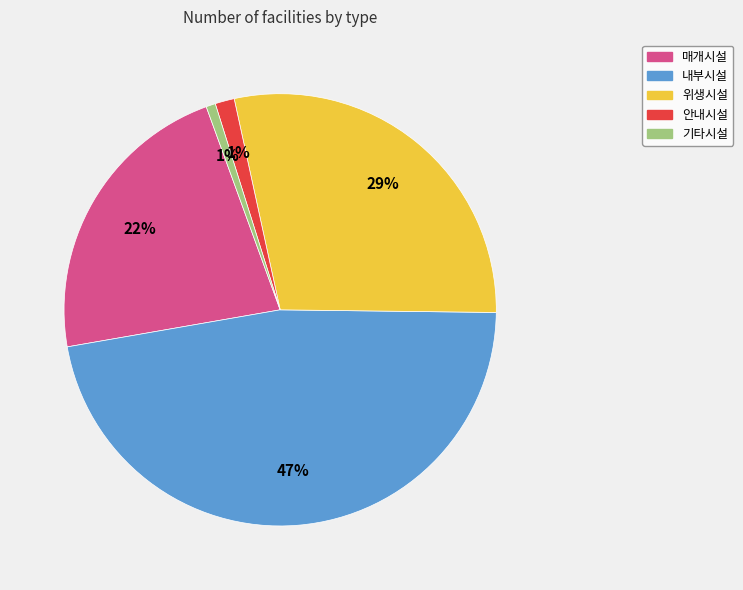

Is it true that 내부시설 is 47% of the pie?

True